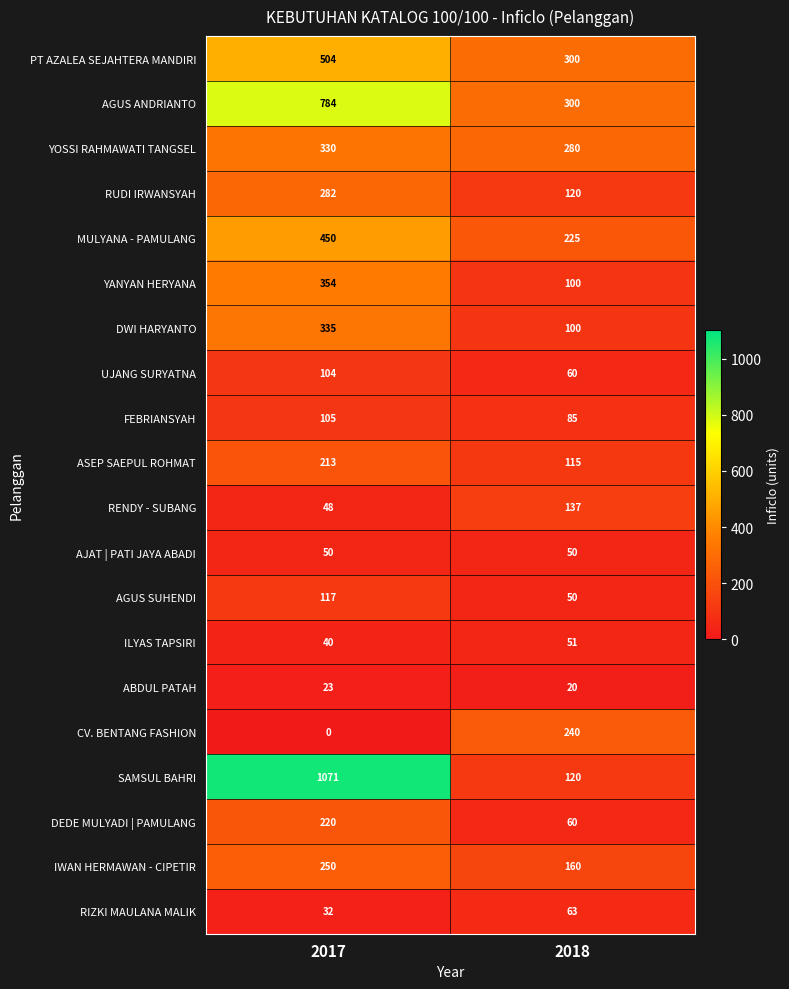

What is the sum of the FEBRIANSYAH values at 2018 and 2017?

190